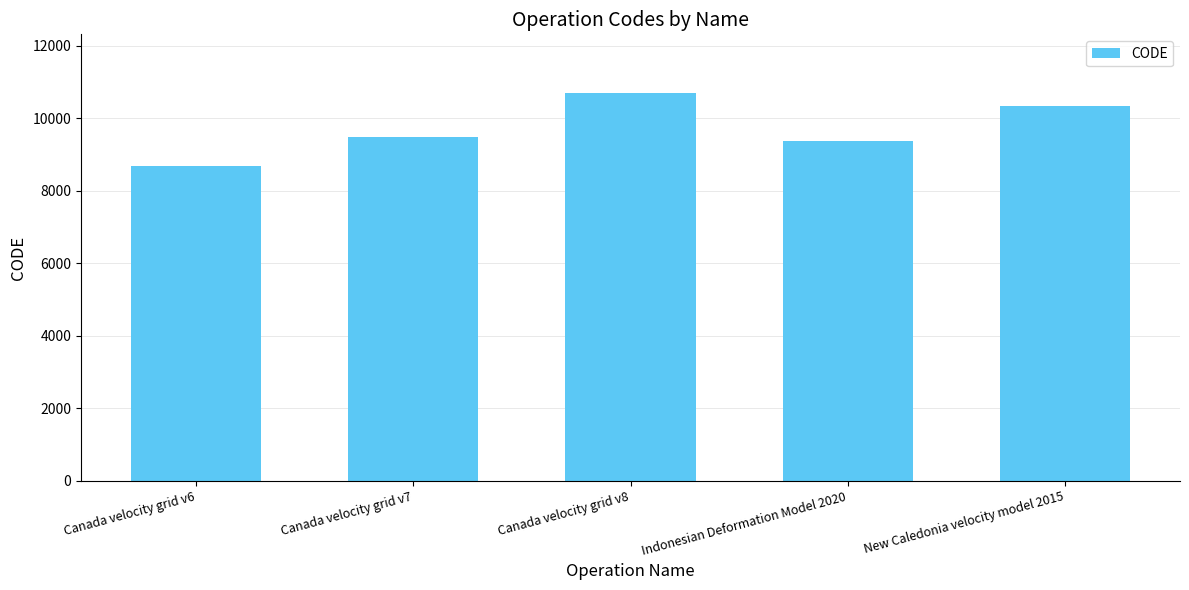

Does the chart contain any negative values?

No